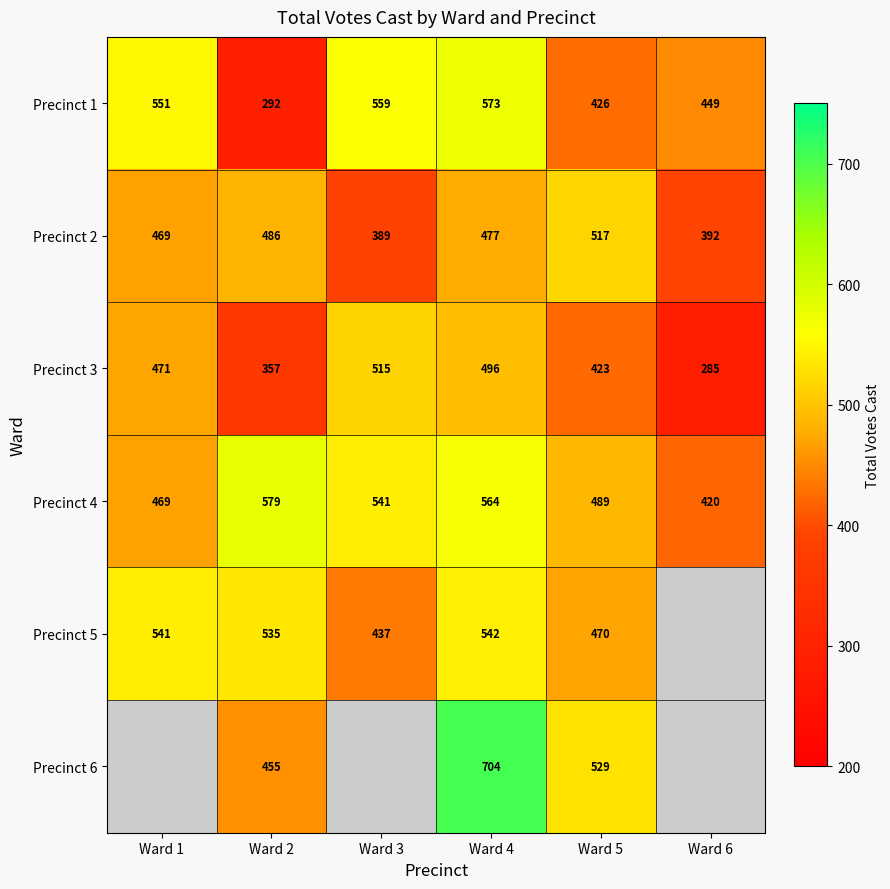

The value of Precinct 3 at Ward 3 is 515. True or false?

True